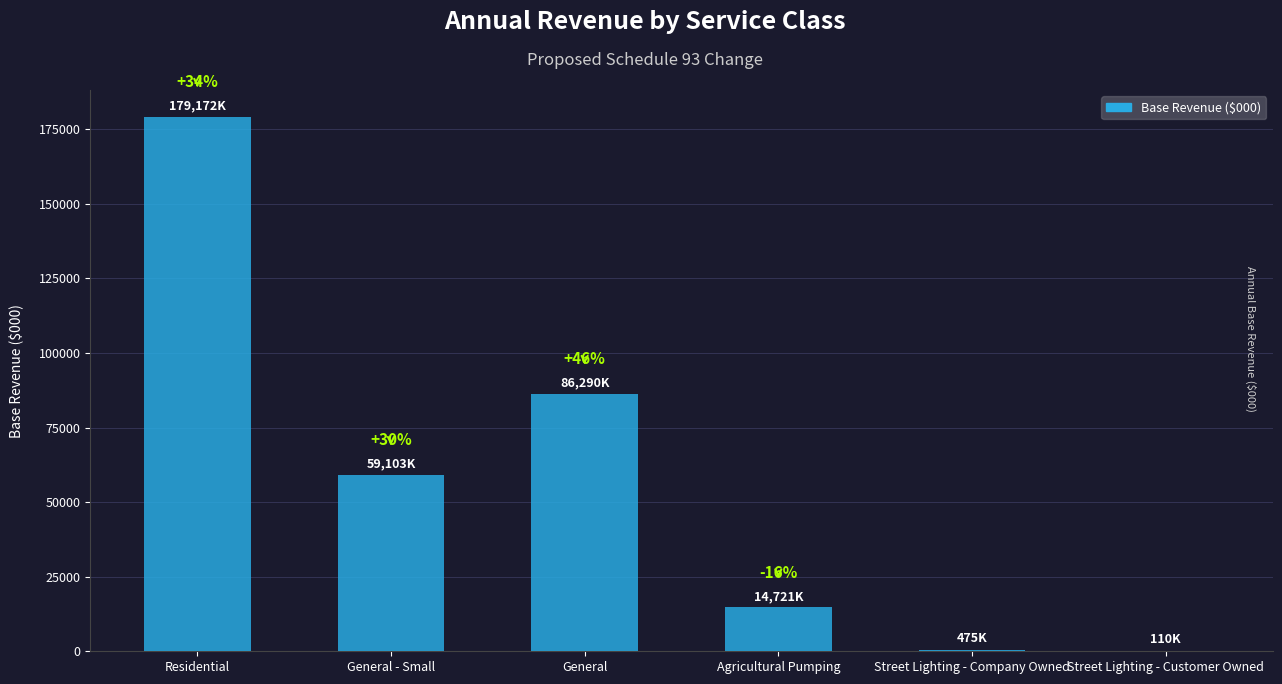

Reading right to left, transcribe all the data shown in this chart.

110.2	474.9	14721.2	86289.8	59103.3	179171.9